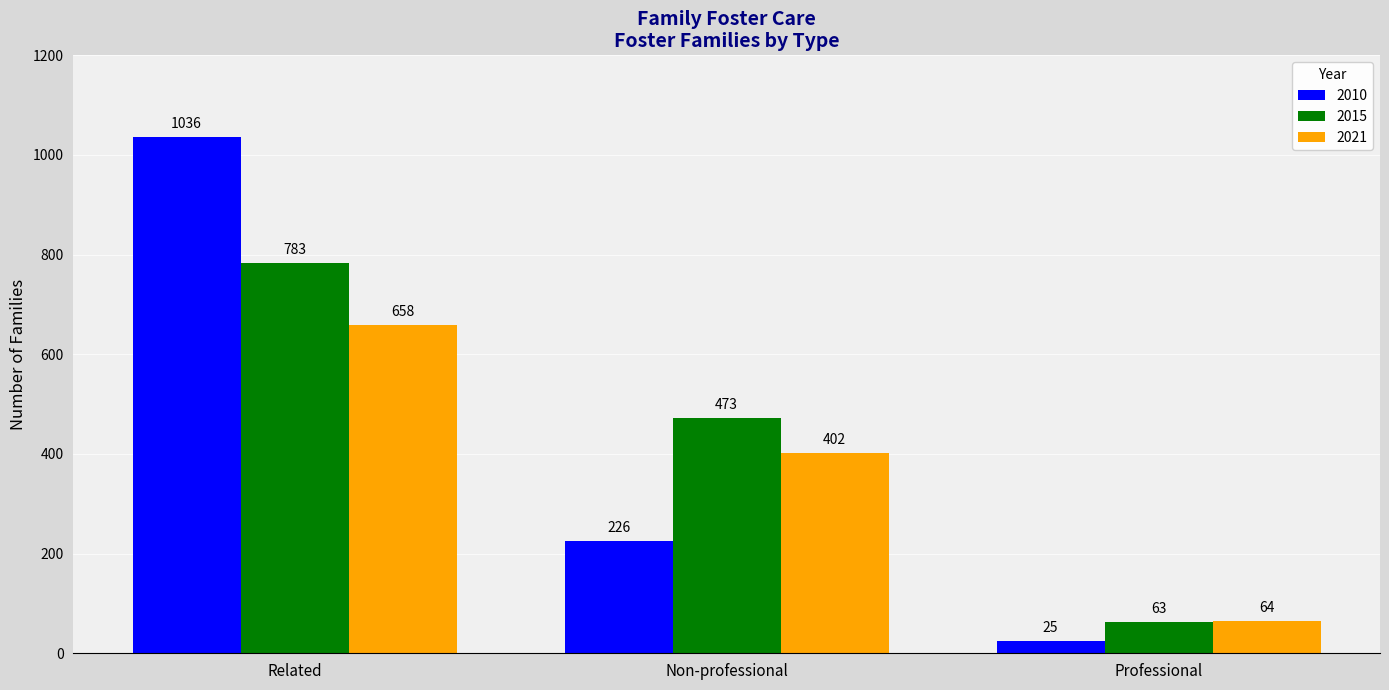

How many categories are shown in the chart?

3